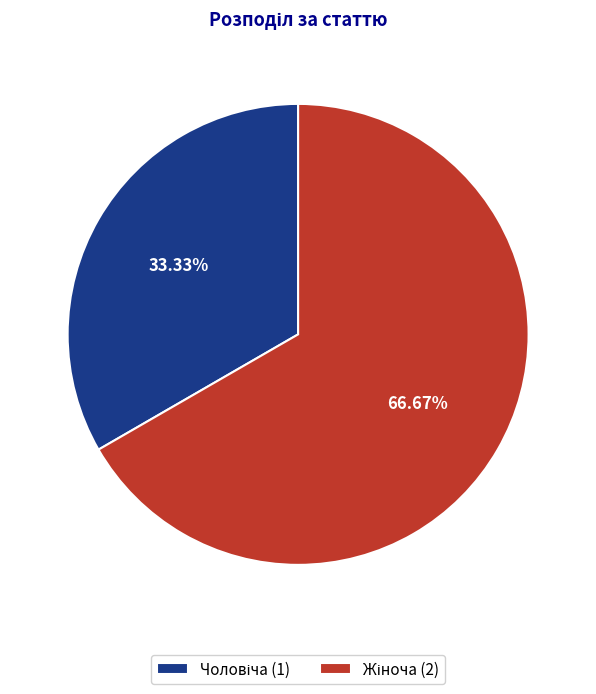

Is there any slice that represents more than half of the pie?

Yes